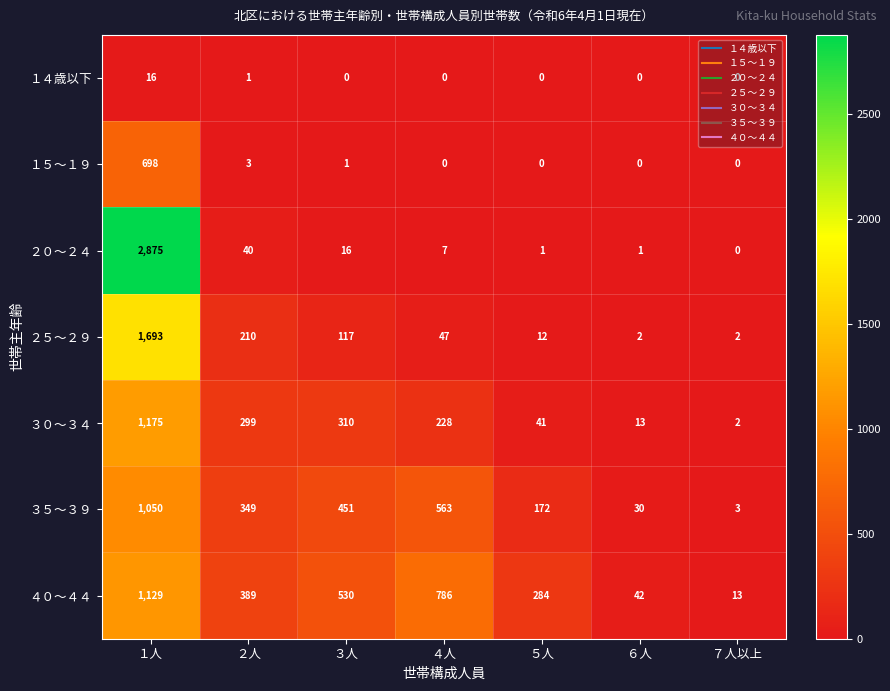

Is it true that ４０～４４ equals 786 at ４人?

True